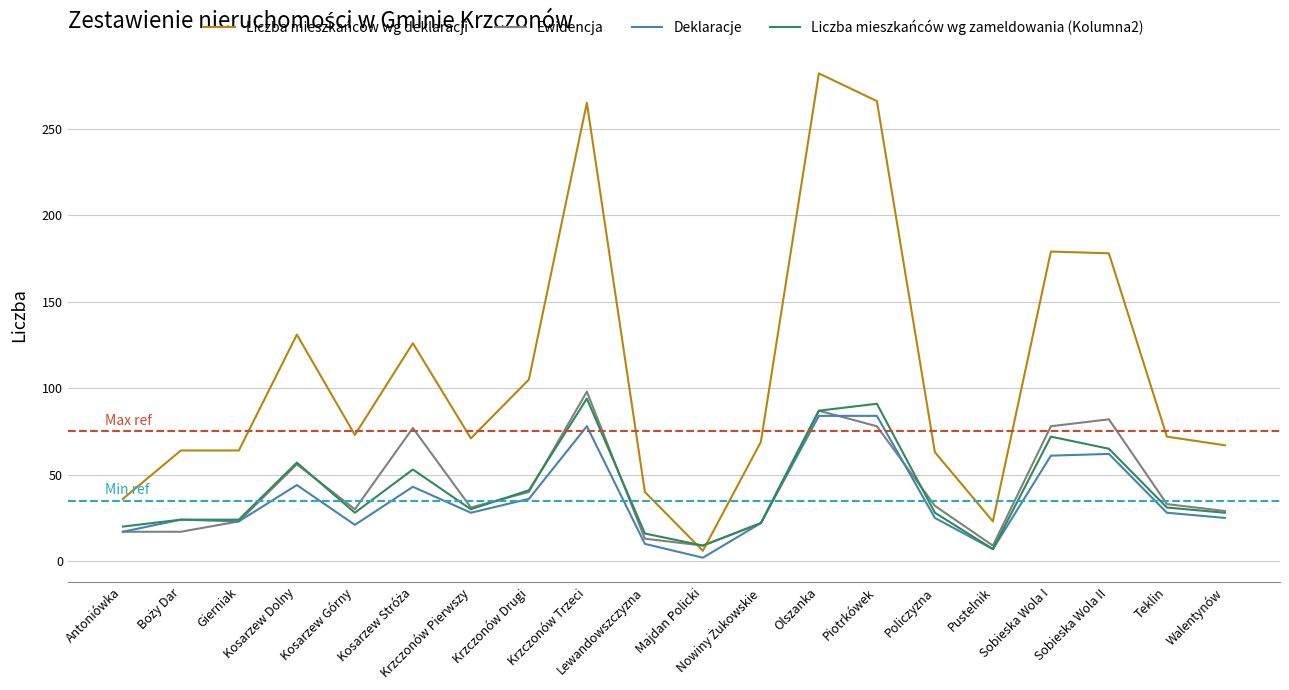

Which series has the largest total across all categories?

Liczba mieszkańców wg deklaracji